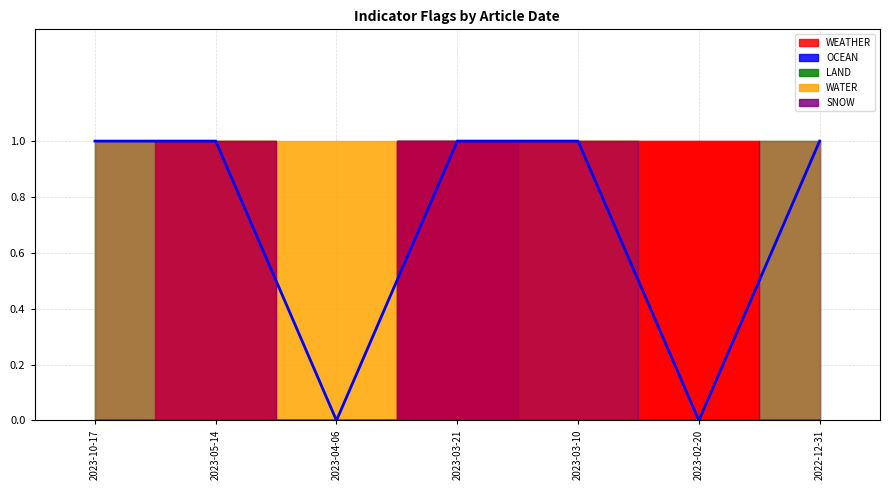

True or false: LAND has a value of 1 at 2023-10-17.

True